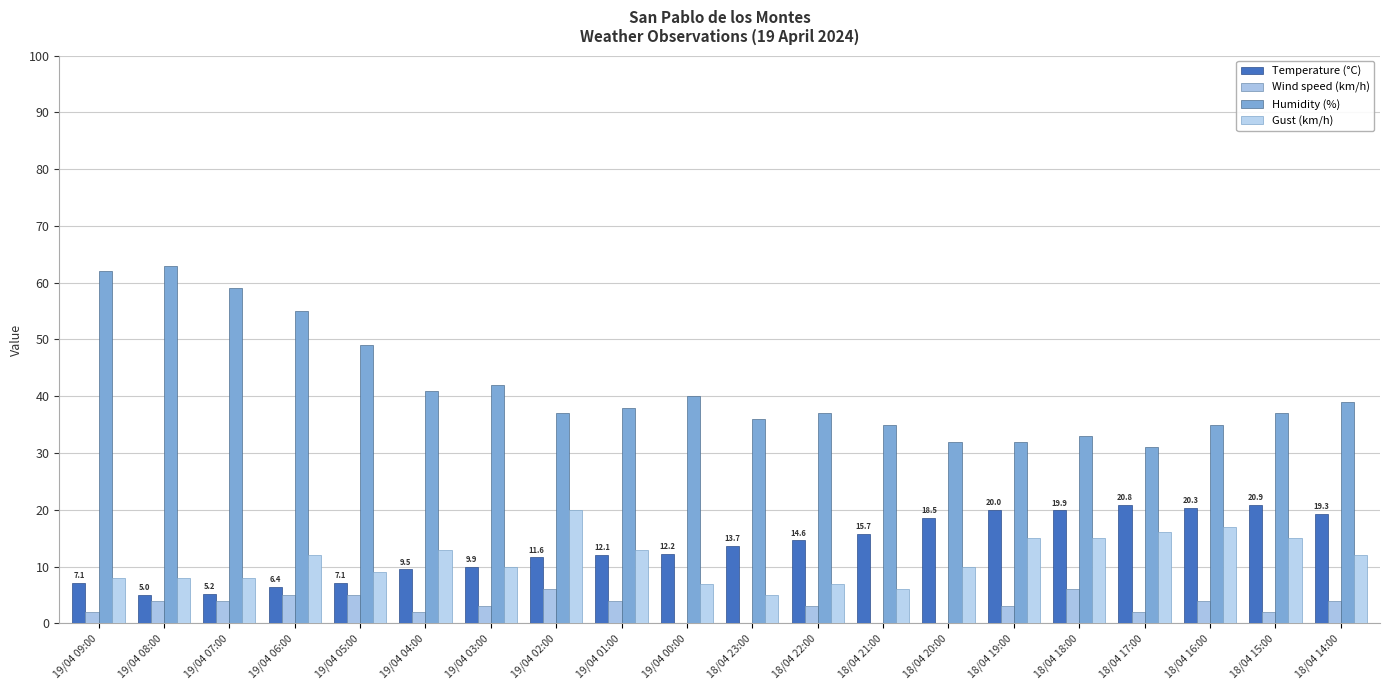

What is the spread (max minus min) of values at 19/04 02:00?

31.0